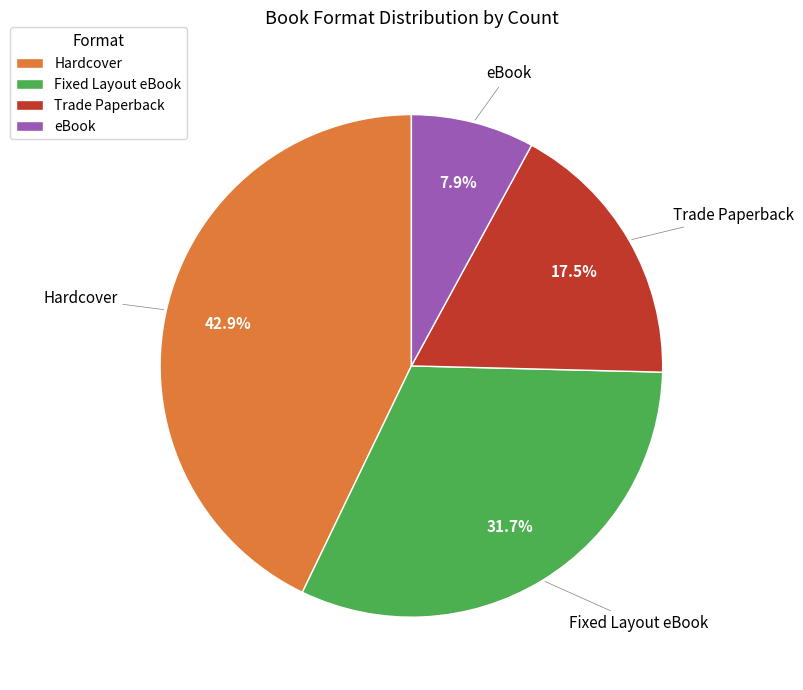

To the nearest percent, what percentage of the pie is Fixed Layout eBook?

32%